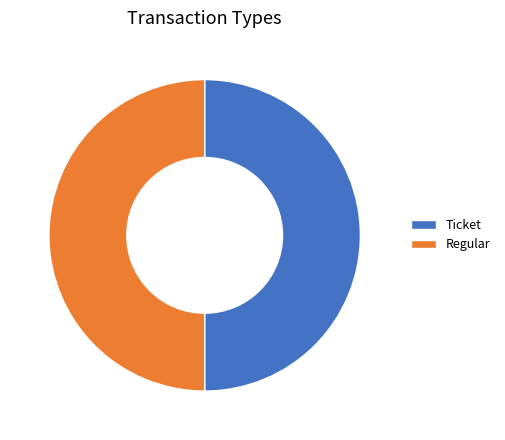

Combined, do Ticket and Regular account for over 50%?

Yes